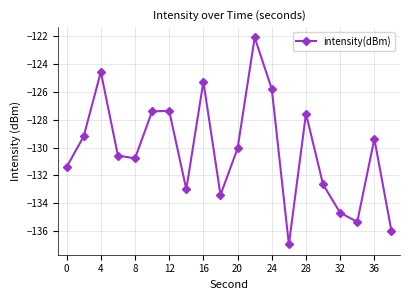

What is the smallest value displayed?

-137.0